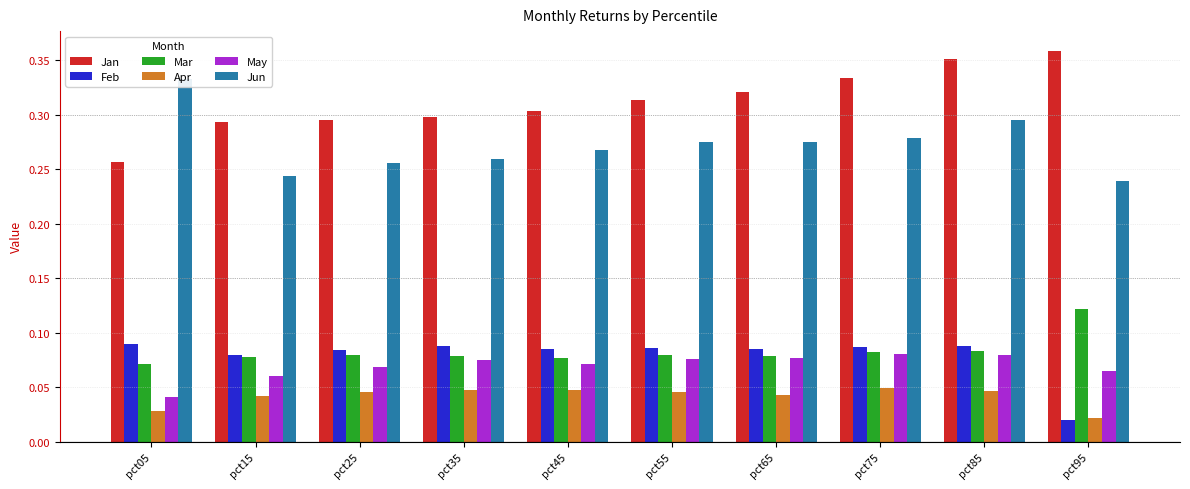

The Feb series shows 0.0 at pct95. True or false?

True